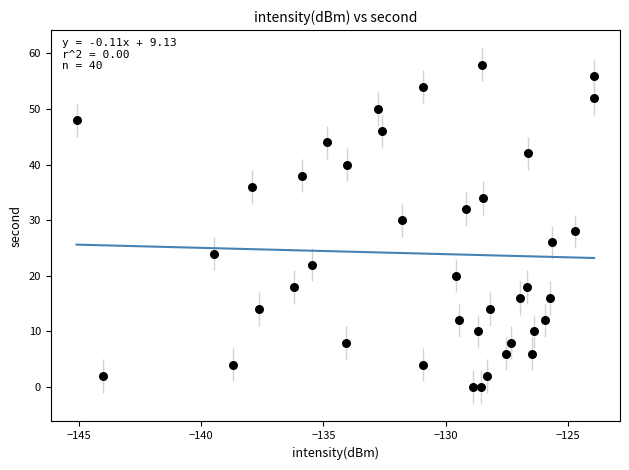

What is the range of Y values (max minus min)?

58